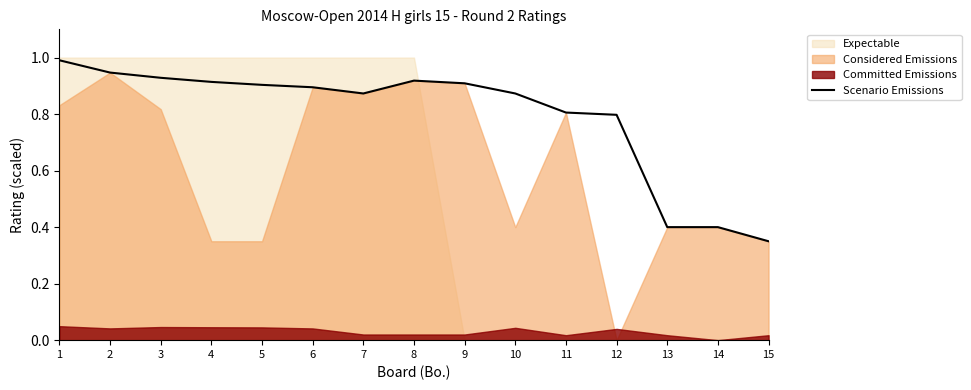

At which category does the chart reach its peak across all series?

1